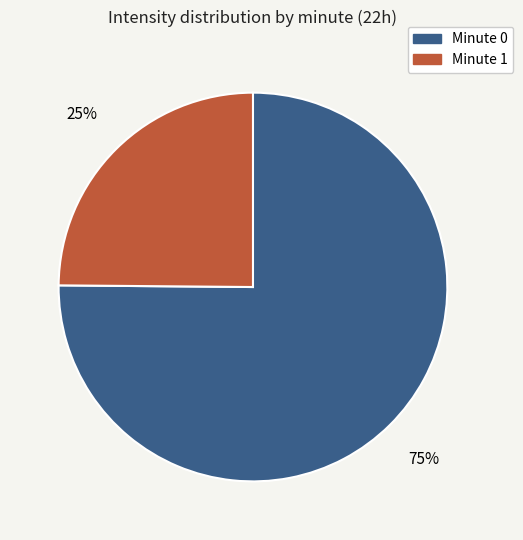

To the nearest percent, what is the combined percentage of Minute 0 and Minute 1?

100%